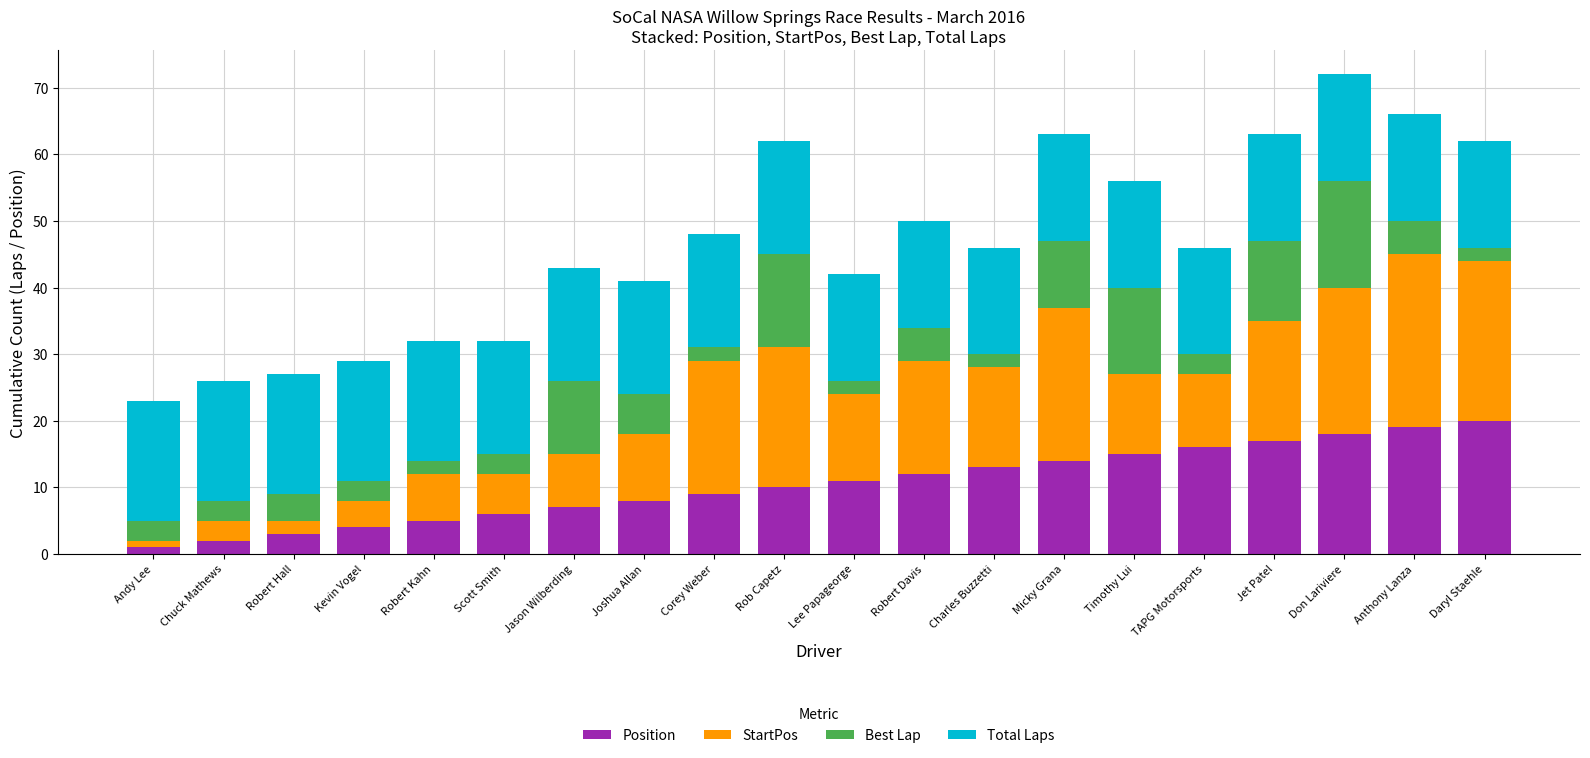

Does the chart contain stacked bars?

Yes